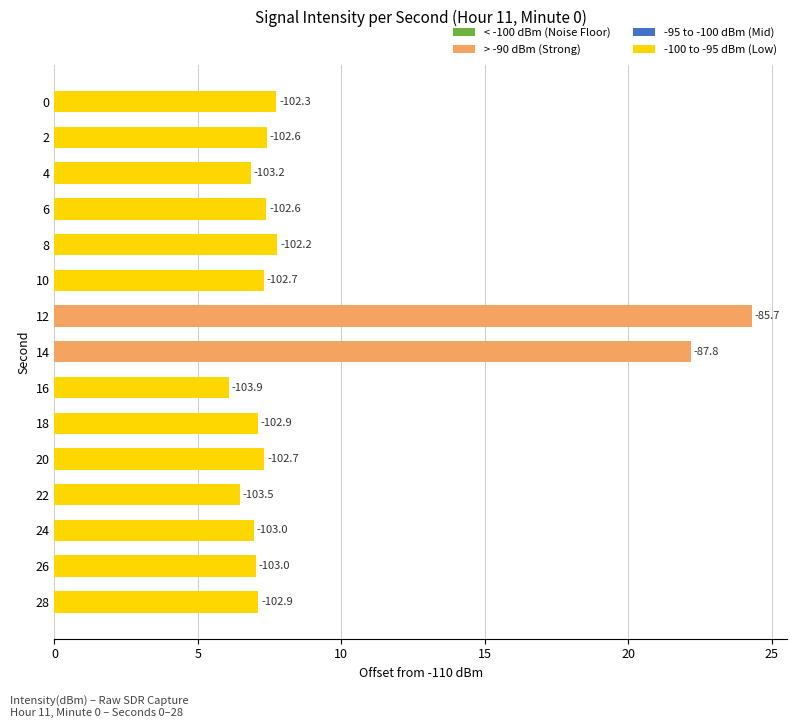

How many bars are there in total?

15